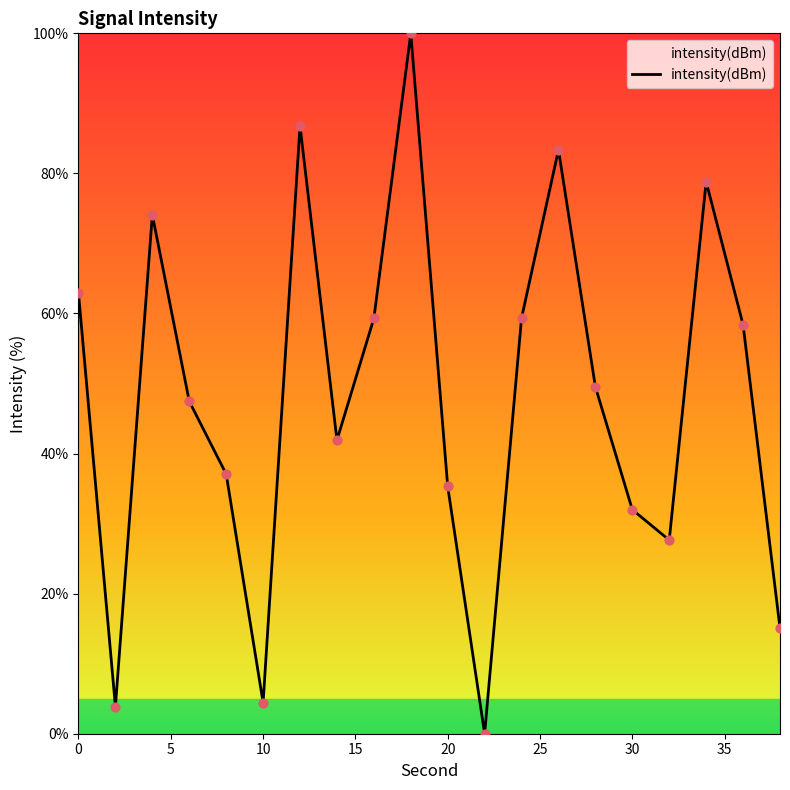

What is the greatest value displayed?

100.0